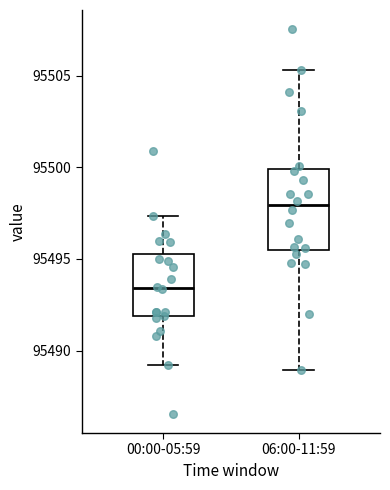

Reading left to right, read every box against the y-axis: the position of its median line, the range the box covers, and the ends of its whiskers. The values are not printed on the chart, so give them approximately, as read against the axis.

00:00-05:59: median 95493.5, box 95492.0 to 95495.0, whiskers 95489.0 to 95497.5
06:00-11:59: median 95498.0, box 95495.5 to 95500.0, whiskers 95489.0 to 95505.5